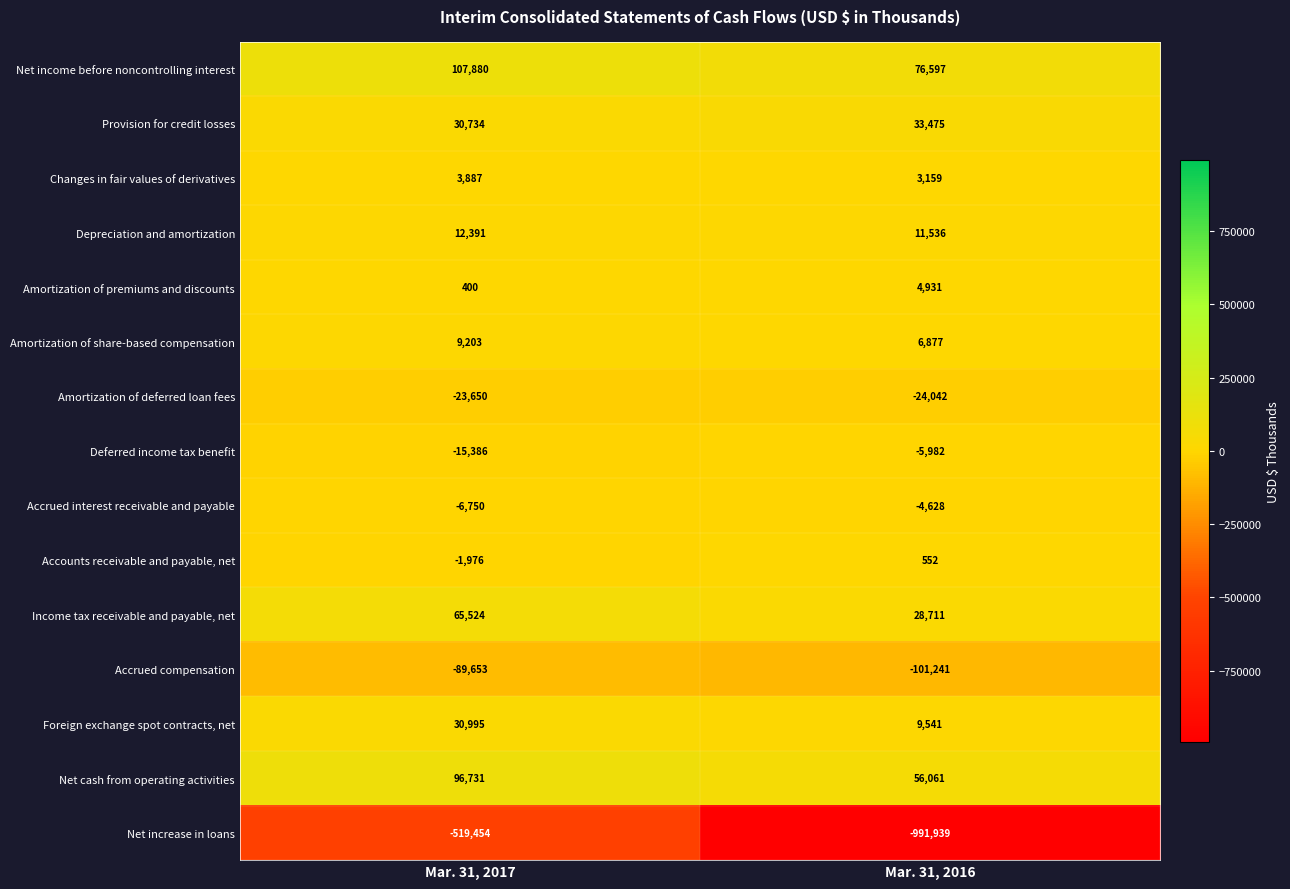

True or false: Accrued interest receivable and payable has a value of -6750 at Mar. 31, 2017.

True